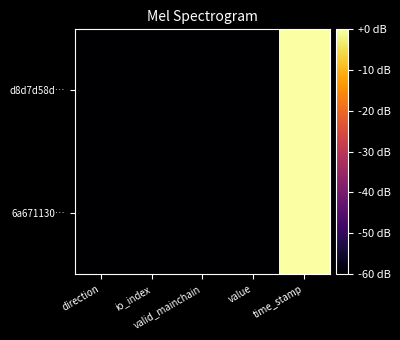

Reading left to right, transcribe all the data shown in this chart.

d8d7d58d…: direction=-60.0	io_index=-60.0	valid_mainchain=-60.0	value=-60.0	time_stamp=0.0
6a671130…: direction=-60.0	io_index=-60.0	valid_mainchain=-60.0	value=-60.0	time_stamp=-0.0